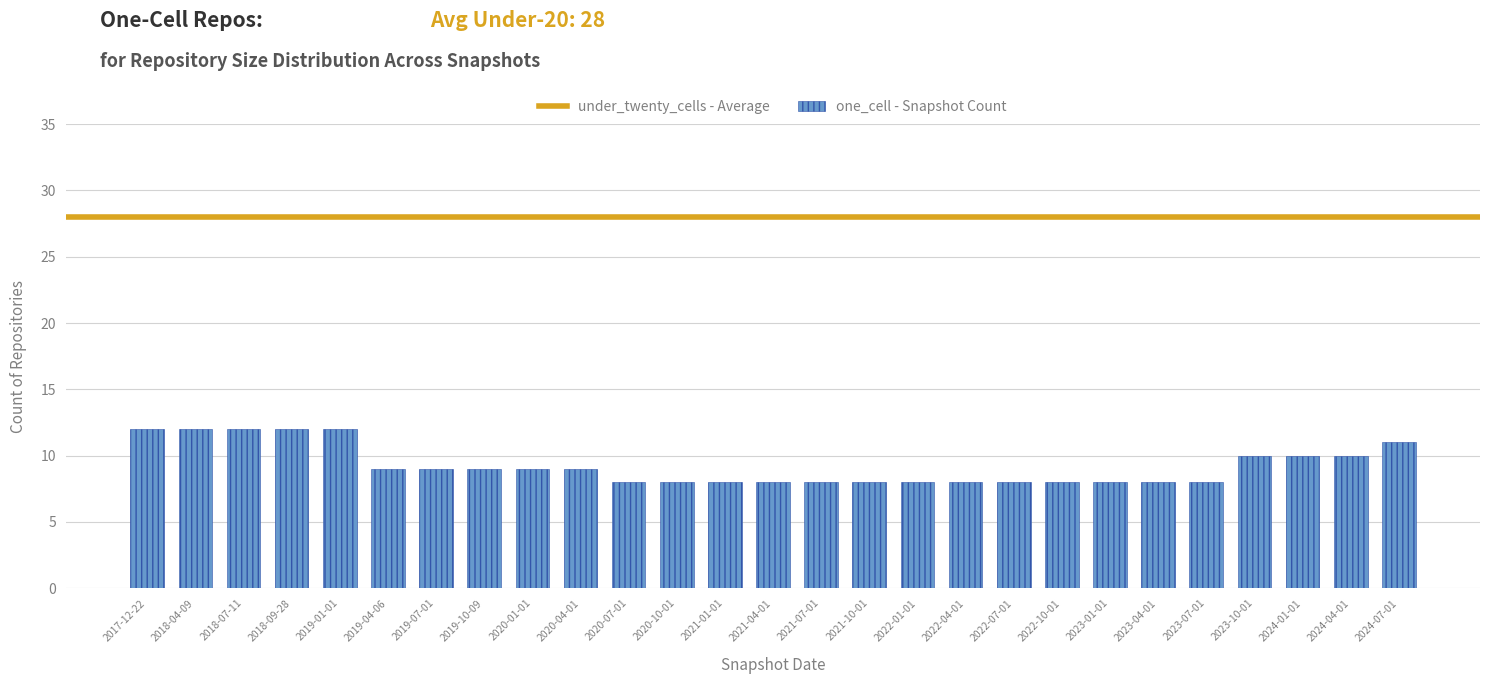

Count the number of categories in the chart.

27